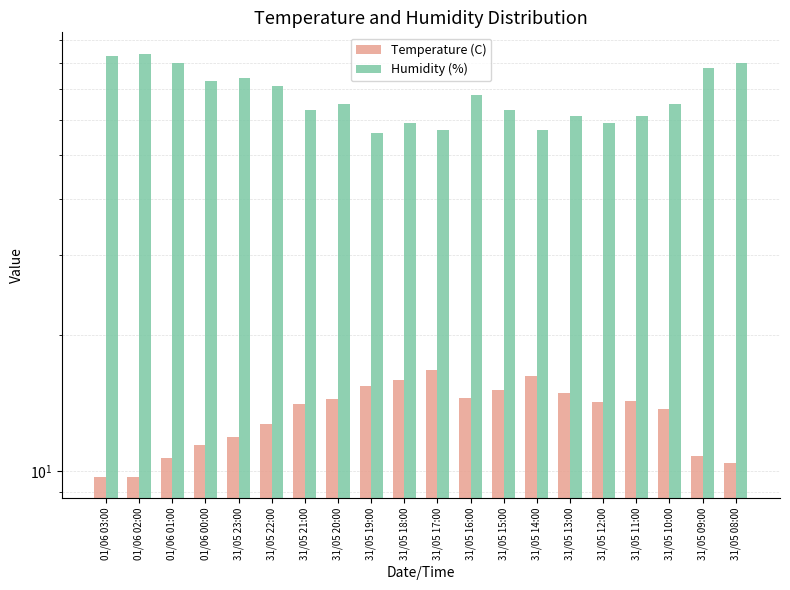

Reading right to left, extract all data points from this chart.

Temperature (C): 31/05 08:00=10.4	31/05 09:00=10.8	31/05 10:00=13.7	31/05 11:00=14.3	31/05 12:00=14.2	31/05 13:00=14.9	31/05 14:00=16.2	31/05 15:00=15.1	31/05 16:00=14.5	31/05 17:00=16.7	31/05 18:00=15.9	31/05 19:00=15.4	31/05 20:00=14.4	31/05 21:00=14.1	31/05 22:00=12.7	31/05 23:00=11.9	01/06 00:00=11.4	01/06 01:00=10.7	01/06 02:00=9.7	01/06 03:00=9.7
Humidity (%): 31/05 08:00=80.0	31/05 09:00=78.0	31/05 10:00=65.0	31/05 11:00=61.0	31/05 12:00=59.0	31/05 13:00=61.0	31/05 14:00=57.0	31/05 15:00=63.0	31/05 16:00=68.0	31/05 17:00=57.0	31/05 18:00=59.0	31/05 19:00=56.0	31/05 20:00=65.0	31/05 21:00=63.0	31/05 22:00=71.0	31/05 23:00=74.0	01/06 00:00=73.0	01/06 01:00=80.0	01/06 02:00=84.0	01/06 03:00=83.0